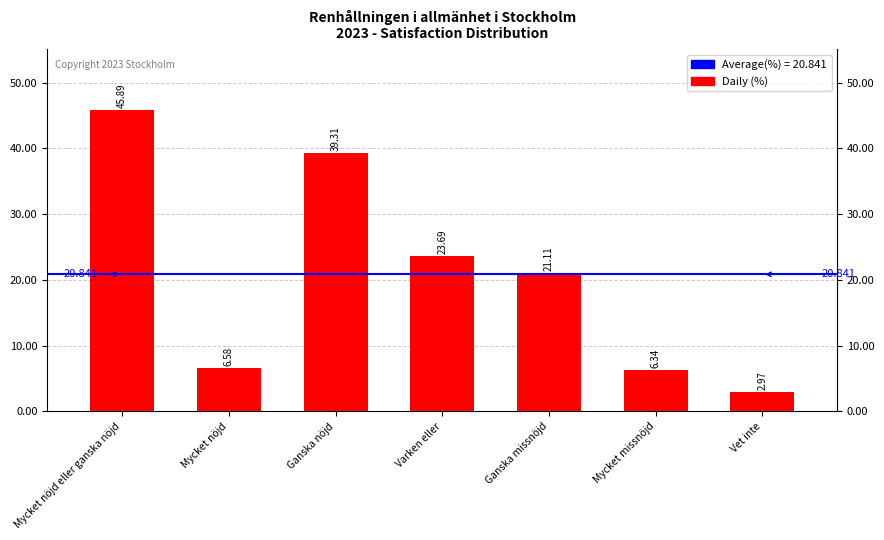

Which has a higher value, Varken eller or Mycket missnöjd?

Varken eller